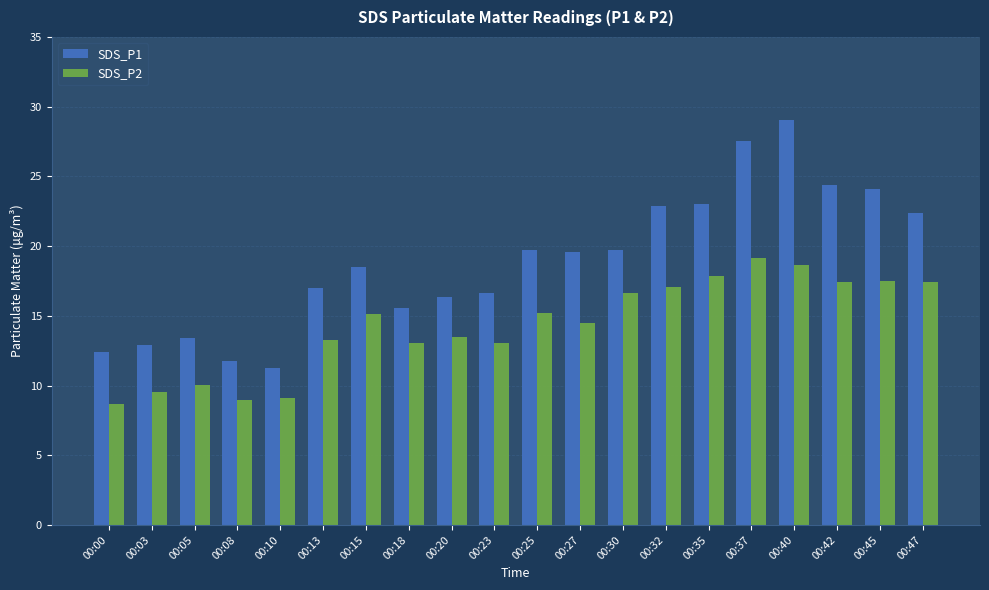

What is the sum of all SDS_P2 values?

285.6